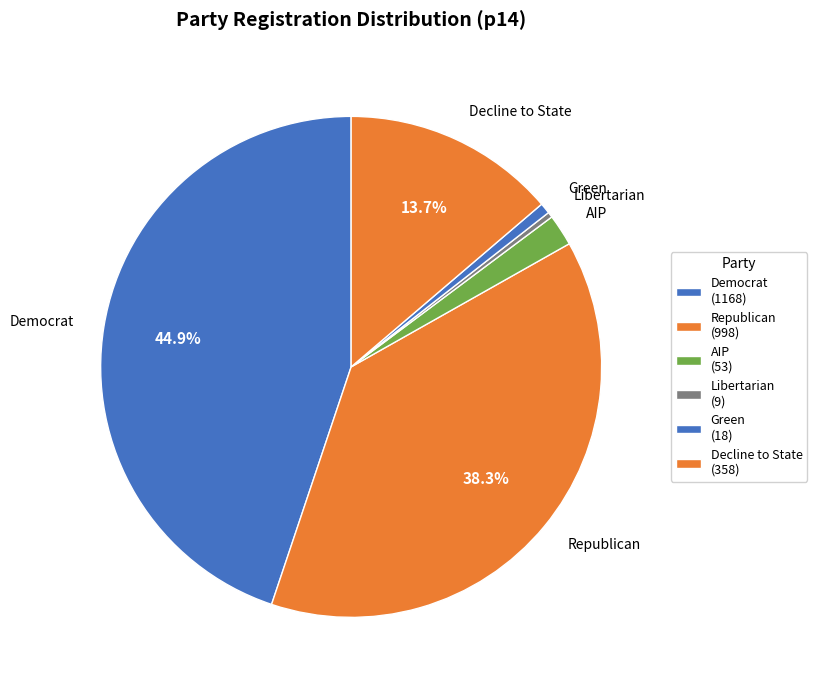

To the nearest percent, what is the average slice percentage?

17%